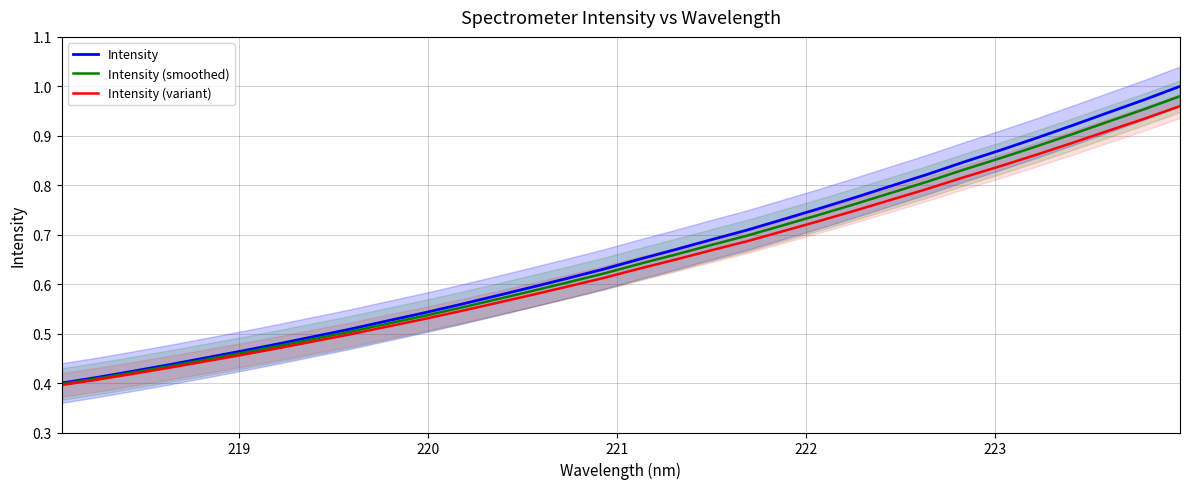

List the series in order of their overall mean, highest first.

Intensity, Intensity (smoothed), Intensity (variant)